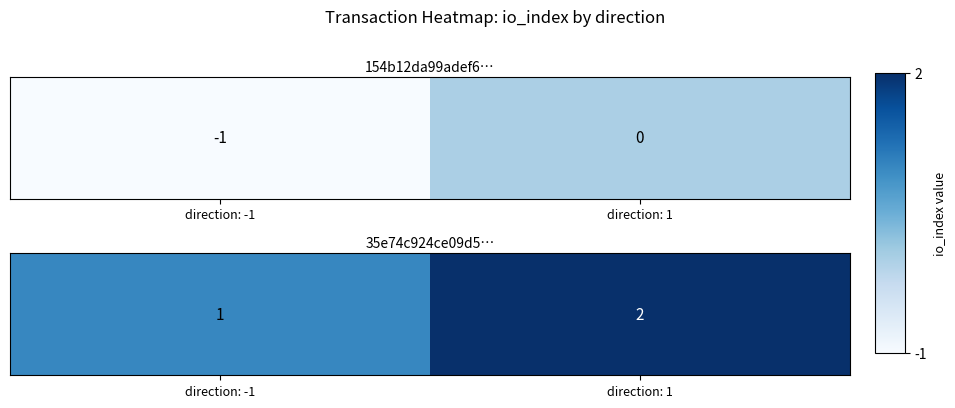

What is the sum of all values?

3